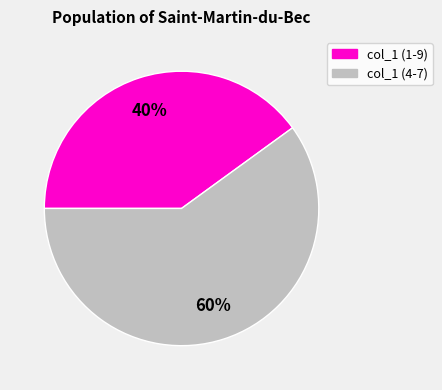

To the nearest percent, what is the difference between the largest and smallest slice percentages?

20%